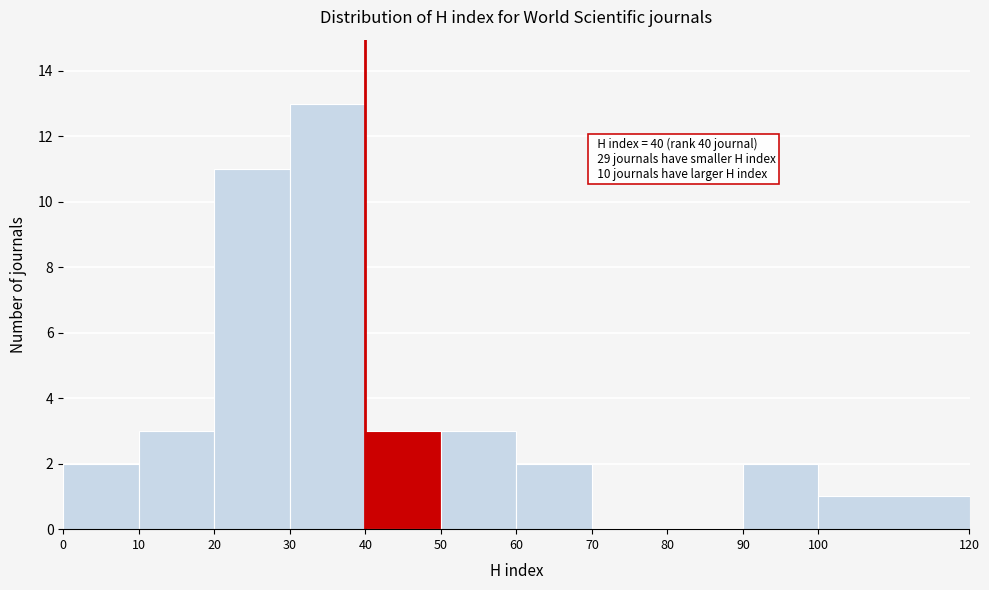

Which range on the x-axis has the tallest bar?

30 to 40